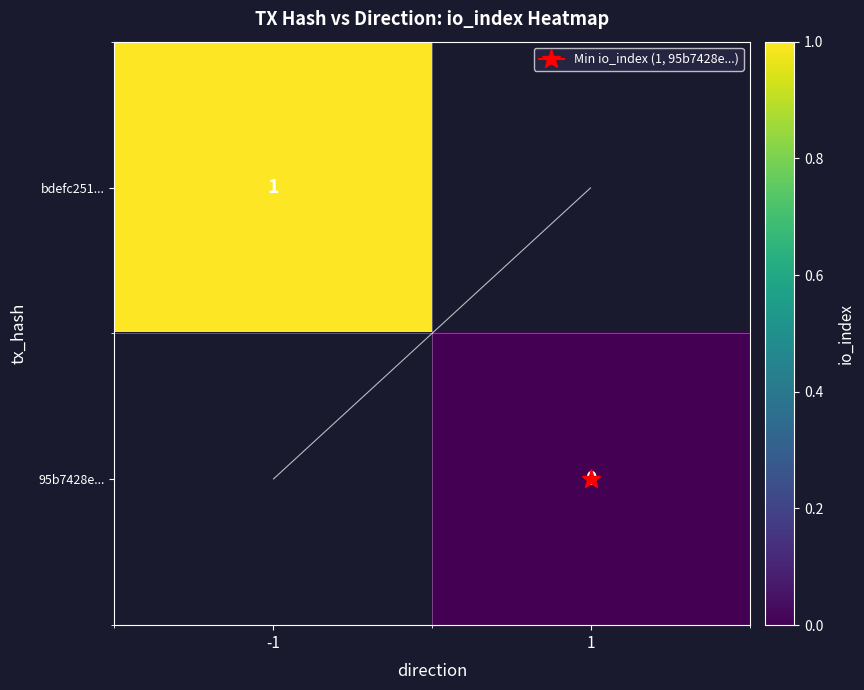

How many series are shown in this chart?

2